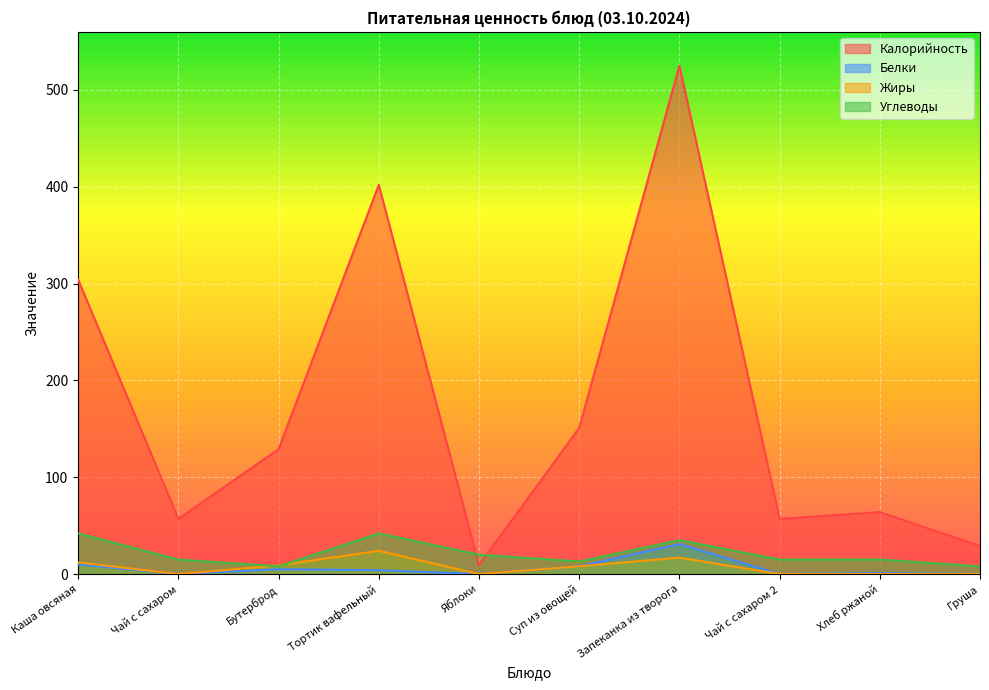

At Каша овсяная, list the series in order from smallest to largest.

Белки, Жиры, Углеводы, Калорийность